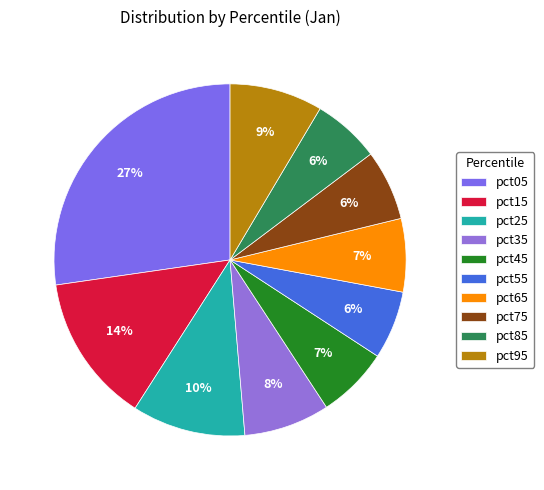

How many segments does this pie chart have?

10